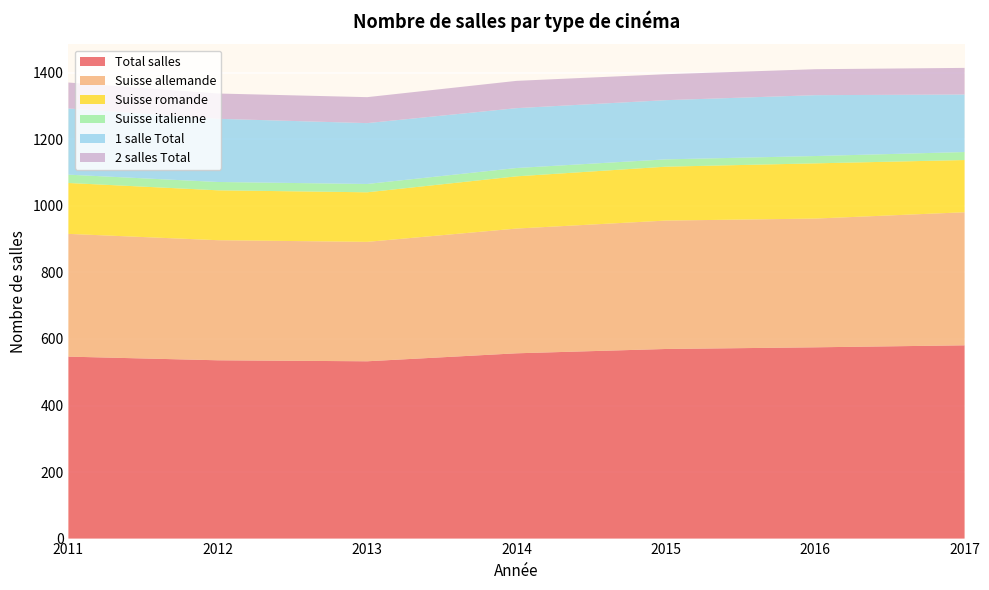

Reading right to left, what are all the values shown in this chart?

Total salles: 2017=581	2016=575	2015=570	2014=557	2013=533	2012=536	2011=547
Suisse allemande: 2017=400	2016=387	2015=386	2014=375	2013=359	2012=361	2011=369
Suisse romande: 2017=157	2016=166	2015=162	2014=157	2013=149	2012=150	2011=153
Suisse italienne: 2017=24	2016=22	2015=22	2014=25	2013=25	2012=25	2011=25
1 salle Total: 2017=173	2016=183	2015=178	2014=180	2013=183	2012=190	2011=199
2 salles Total: 2017=80	2016=78	2015=78	2014=82	2013=78	2012=76	2011=78